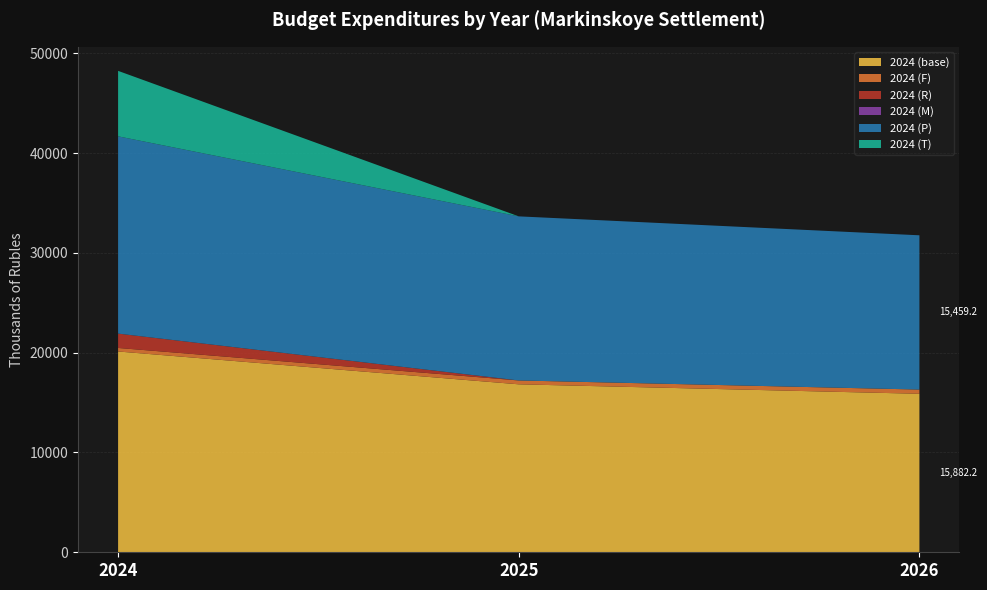

Reading left to right, extract all data points from this chart.

2024 (base): 2024=20121.7	2025=16830.9	2026=15882.2
2024 (F): 2024=352.6	2025=387.4	2026=422.8
2024 (R): 2024=1439.0	2025=0.2	2026=0.2
2024 (M): 2024=0.0	2025=0.0	2026=0.0
2024 (P): 2024=19768.9	2025=16443.3	2026=15459.2
2024 (T): 2024=6560.6	2025=0.0	2026=0.0